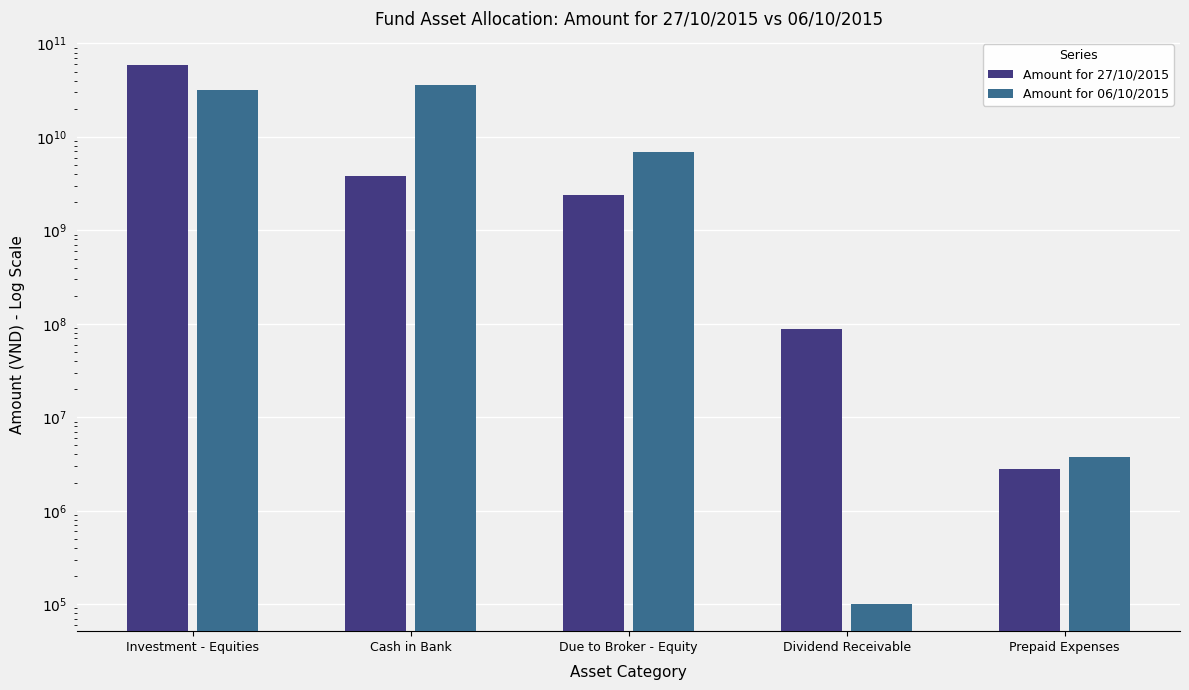

What is the difference between the Amount for 27/10/2015 values at Prepaid Expenses and Investment - Equities?

59034667125